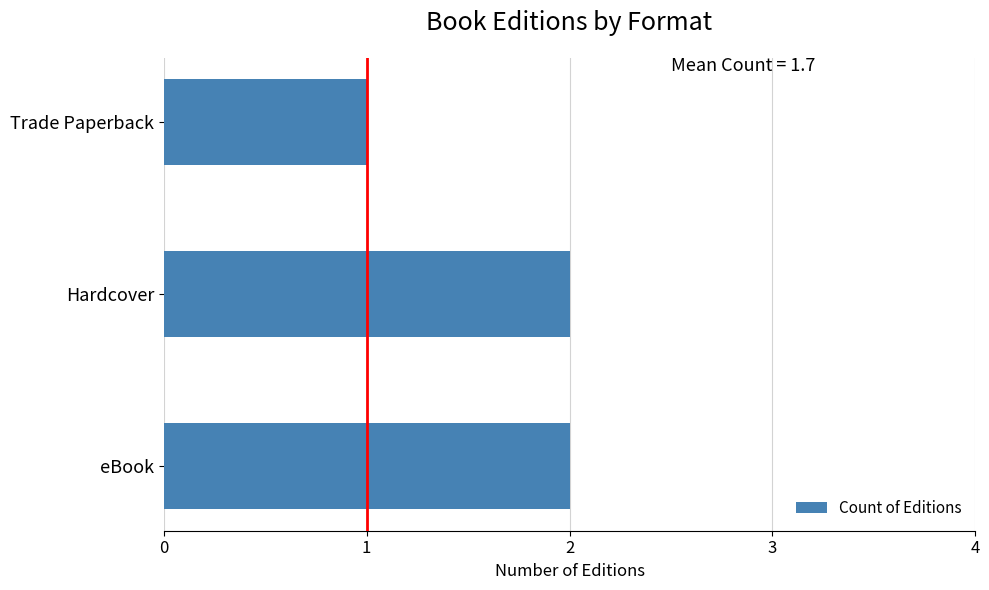

How many values are between 1 and 2?

3